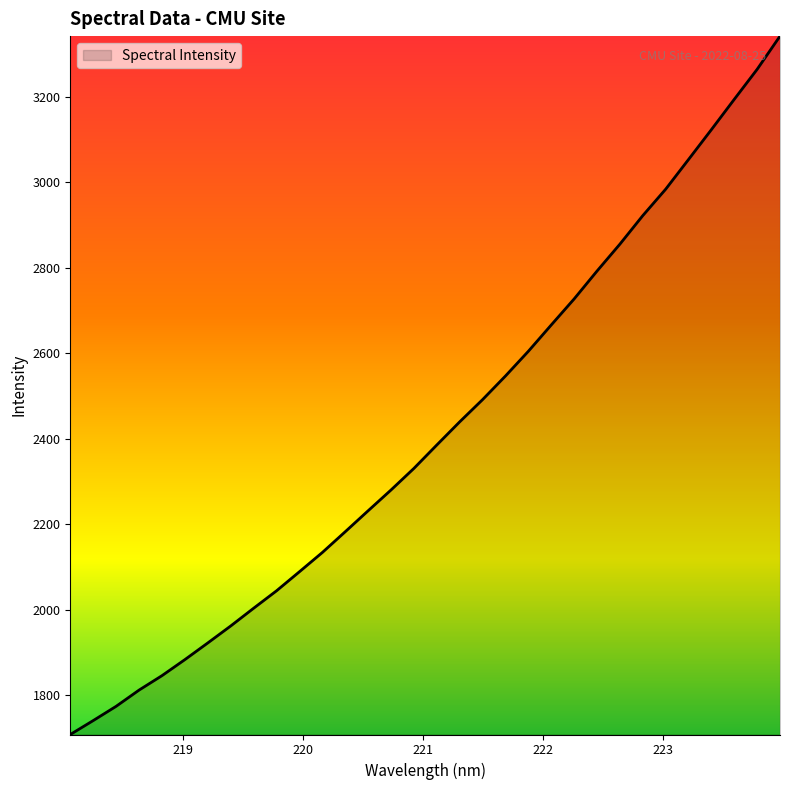

What is the minimum value shown in the chart?

1708.4